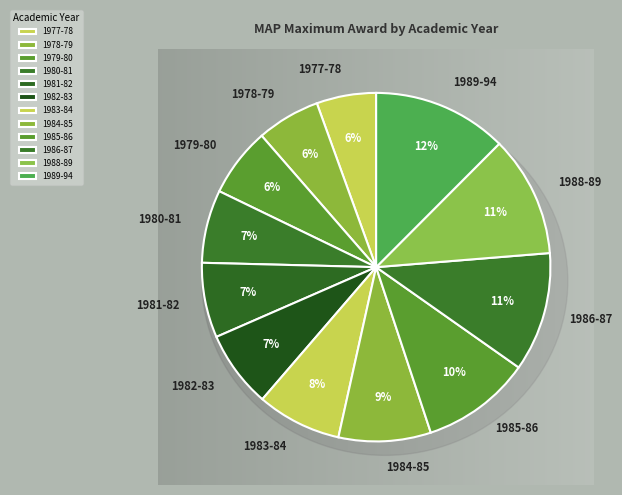

True or false: 1986-87 accounts for 11% of the total.

True